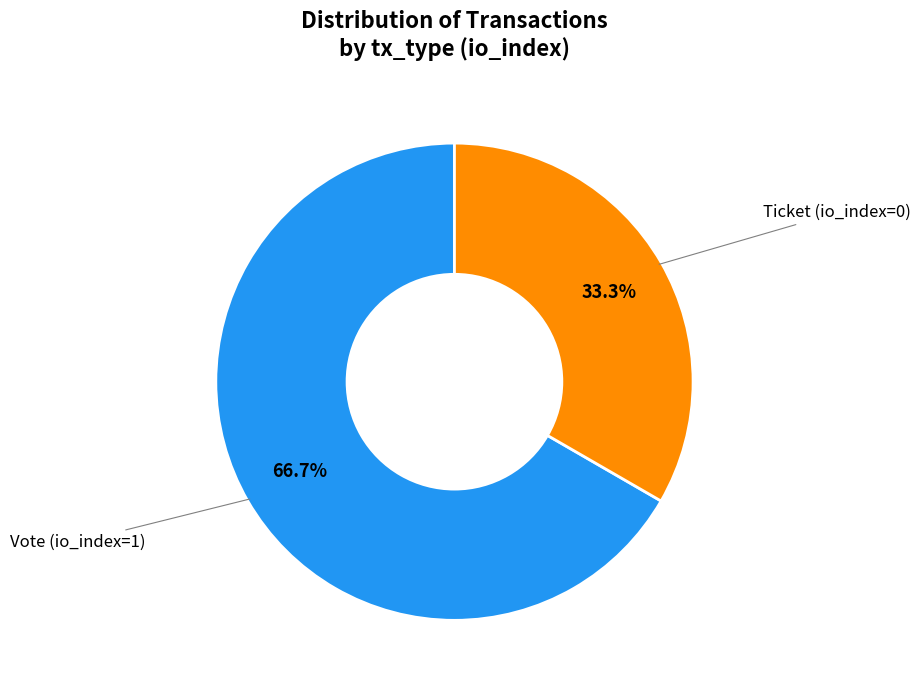

Does any single category account for the majority?

Yes